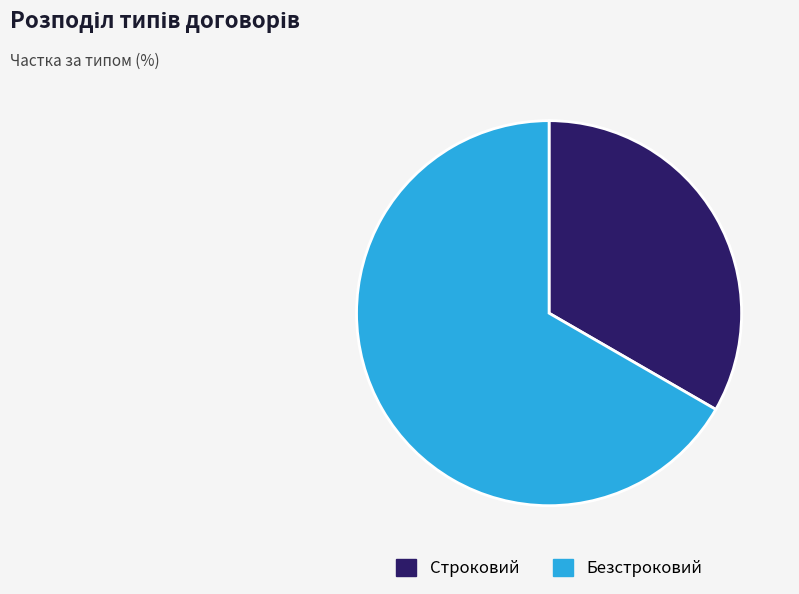

Rank the categories by value from highest to lowest.

Безстроковий, Строковий